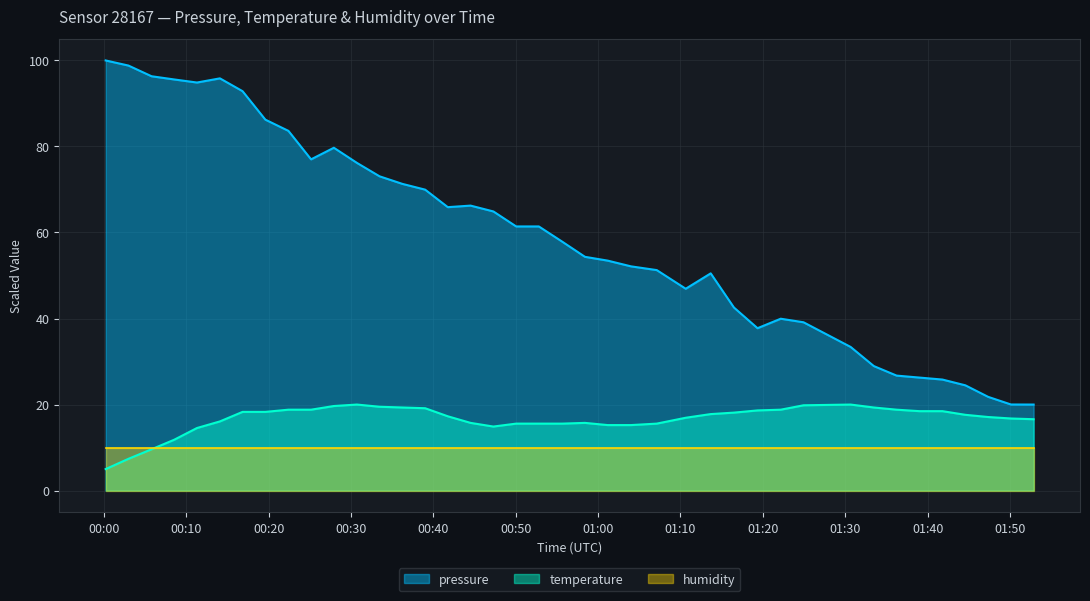

How many categories are shown in the chart?

40